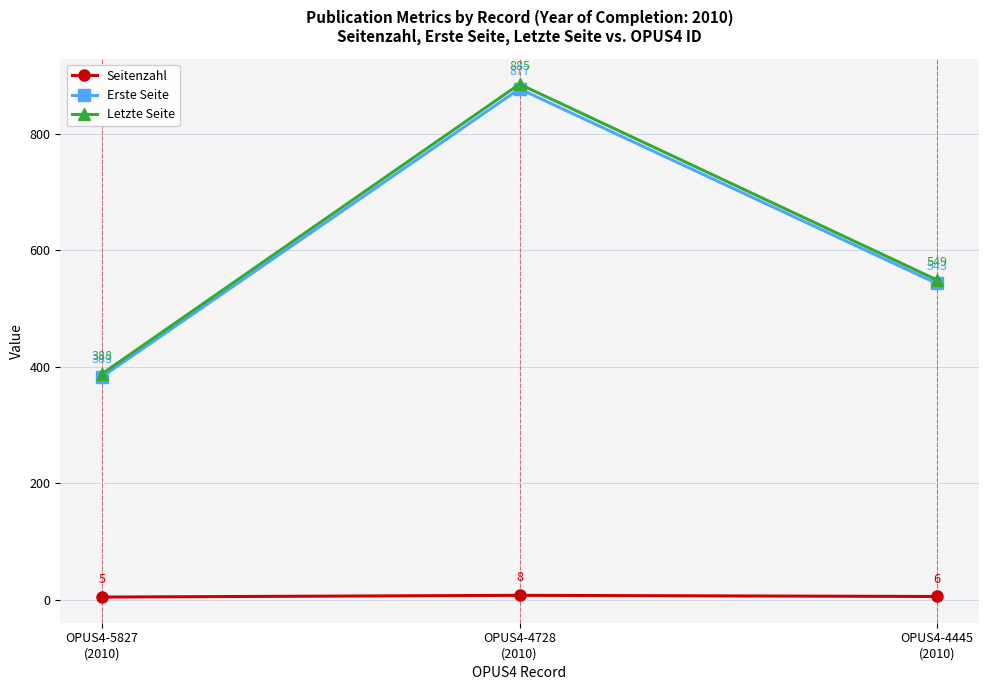

What is the sum of the Letzte Seite values at OPUS4-4445
(2010) and OPUS4-4728
(2010)?

1434